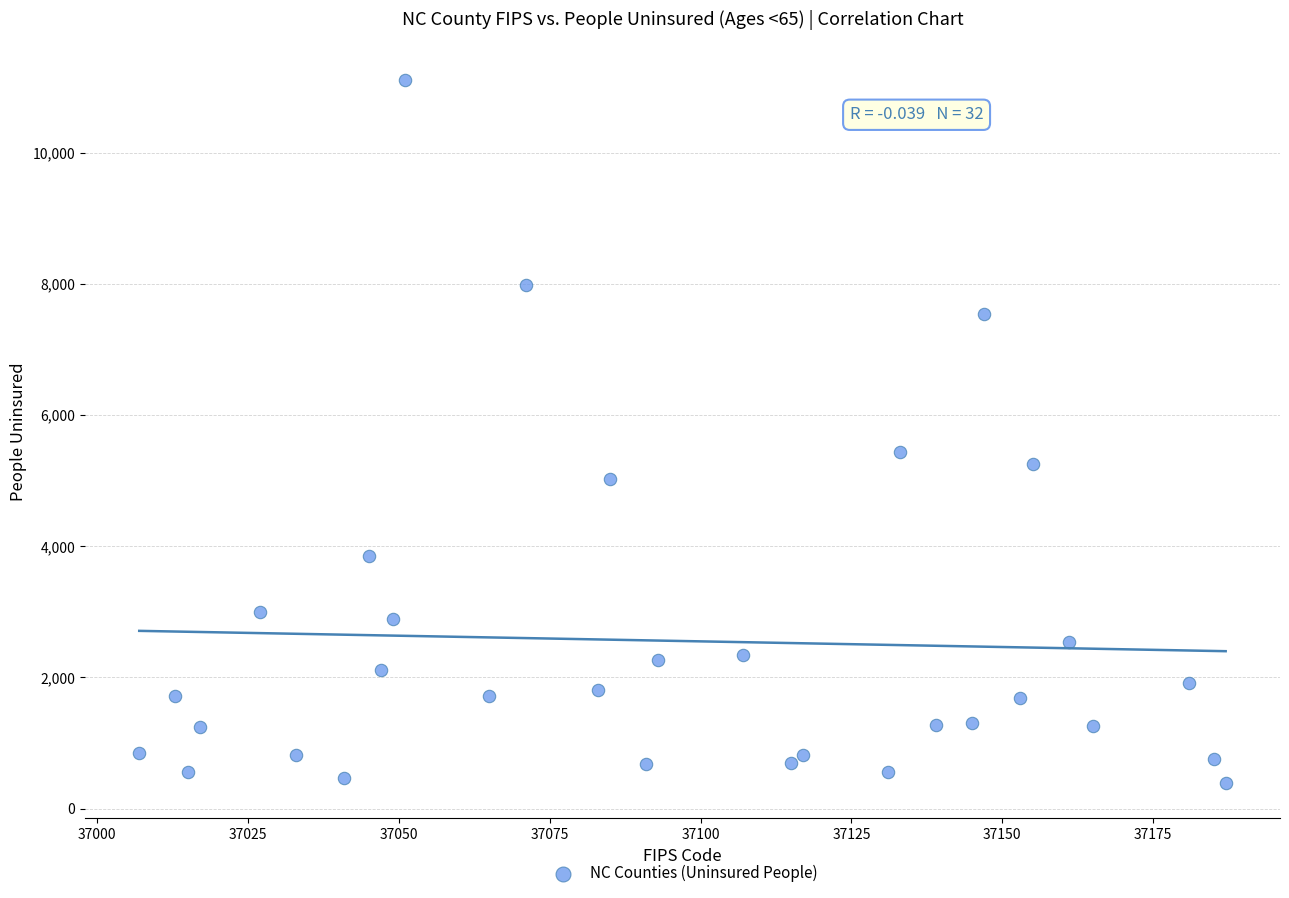

What Y value in the scatter plot is closest to 5754?

5439